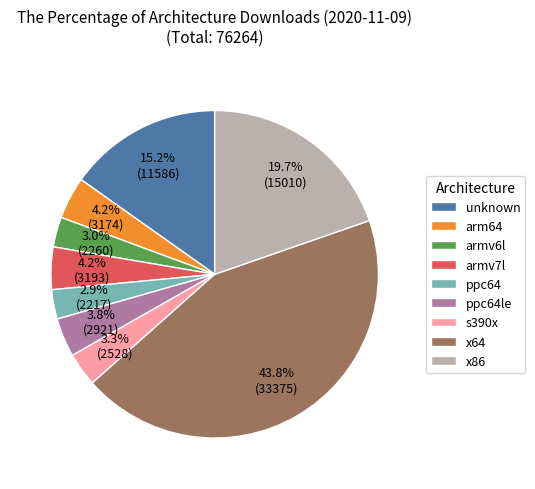

How many slices are in this pie chart?

9